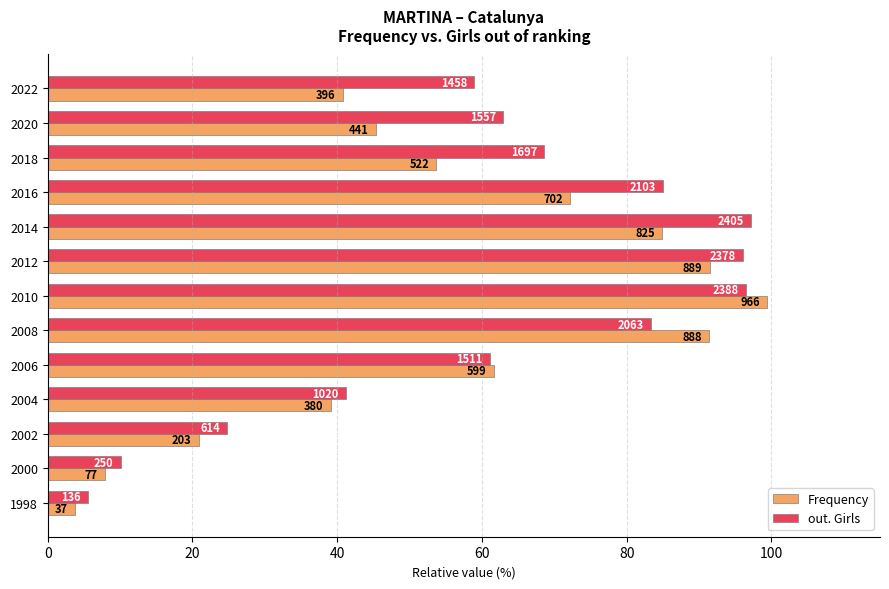

What are all the series names shown in the legend?

Frequency, out. Girls